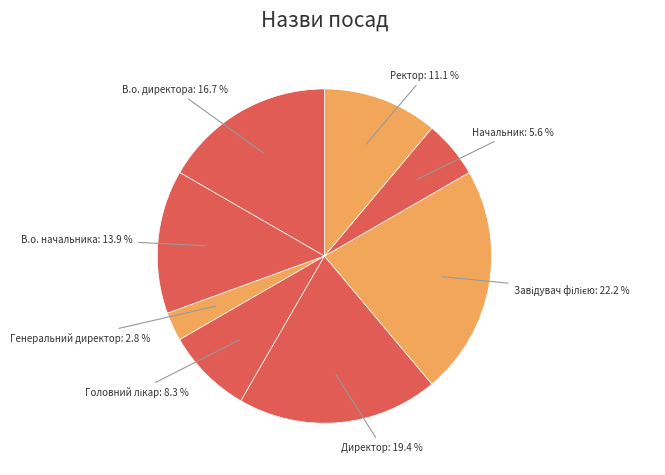

Which has a higher value, Генеральний директор or Директор?

Директор